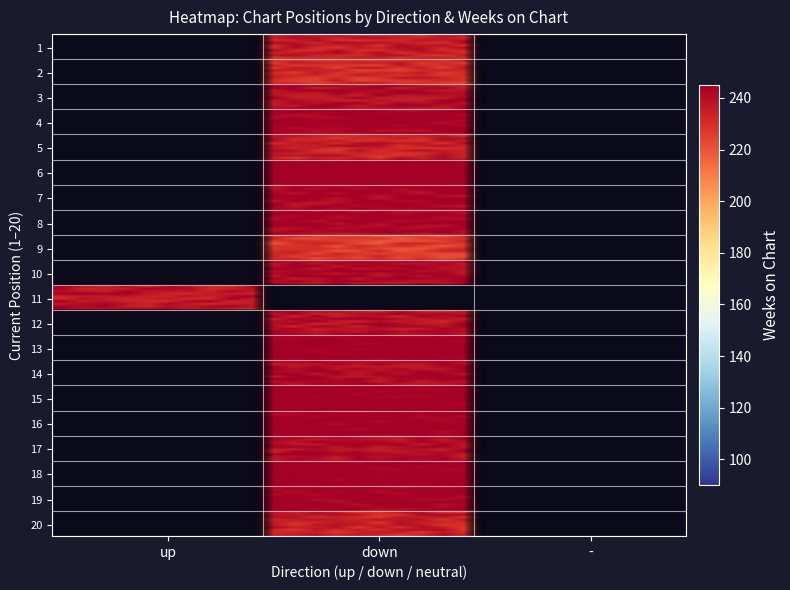

Is it true that weeks equals 214 at 39?

False